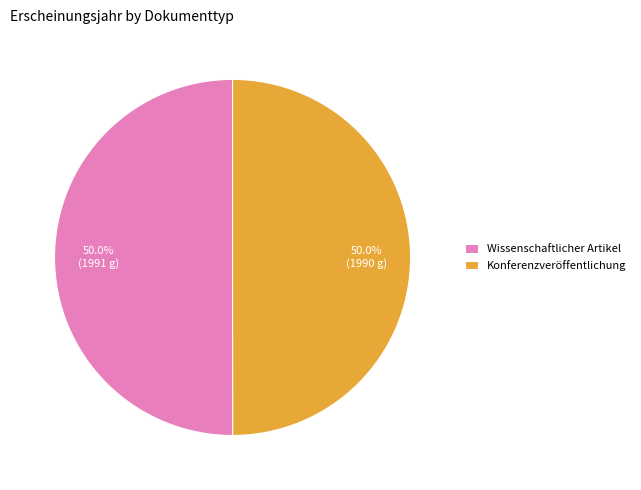

How much of the chart is everything except Wissenschaftlicher Artikel?

50.0%